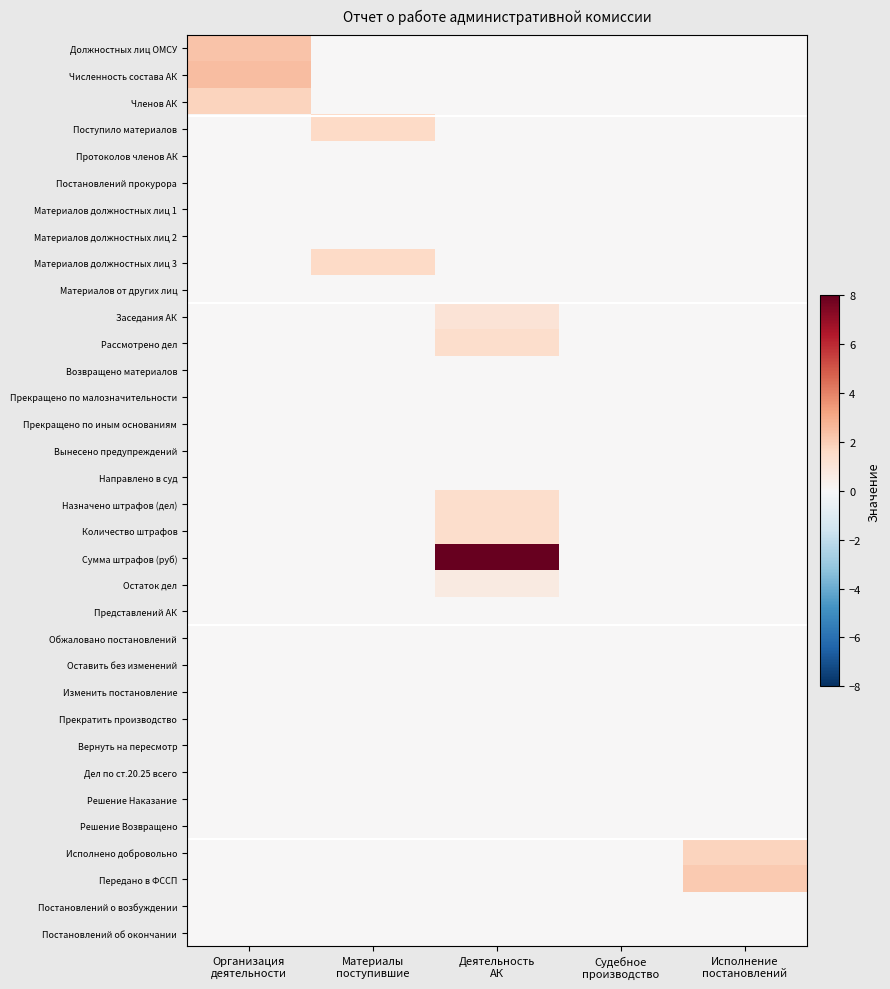

What is the spread (max minus min) of values at Организация
деятельности?

2.5